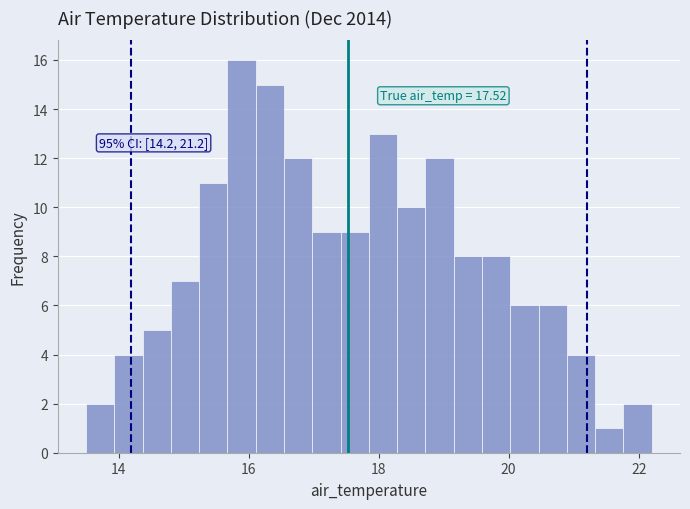

Around what value on the x-axis is the tallest bar? Give the approximate position of its centre, as read against the axis.

15.8